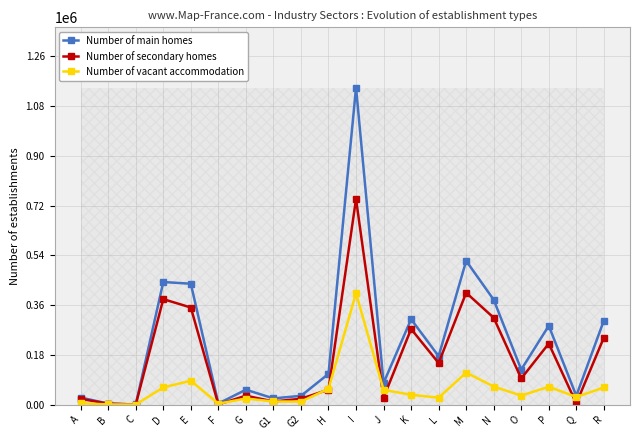

At which label does Number of secondary homes reach its minimum?

C